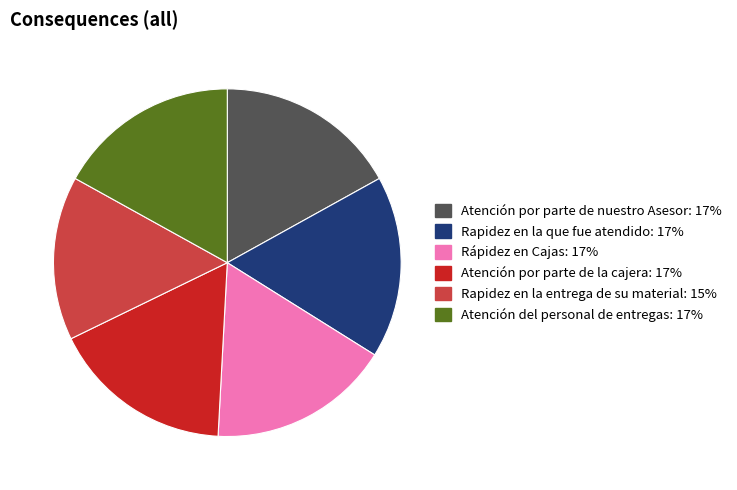

Approximately how many times larger is the value at Atención por parte de nuestro Asesor compared to Rápidez en Cajas?

1.0